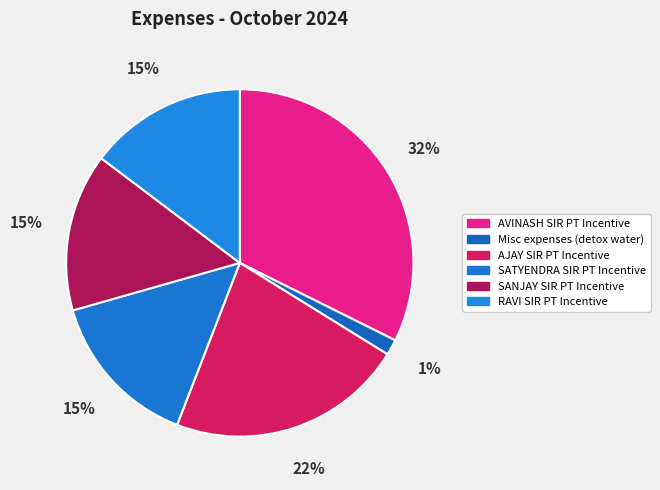

To the nearest percent, what is the difference between the AJAY SIR PT Incentive and Misc expenses (detox water) slice percentages?

21%